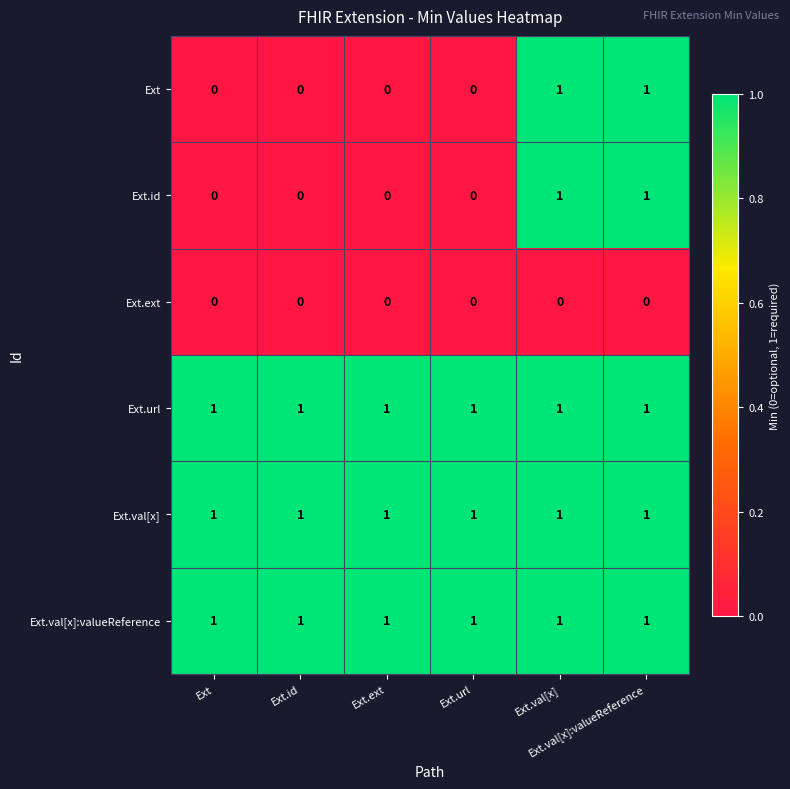

At how many categories does at least one series exceed 0?

6